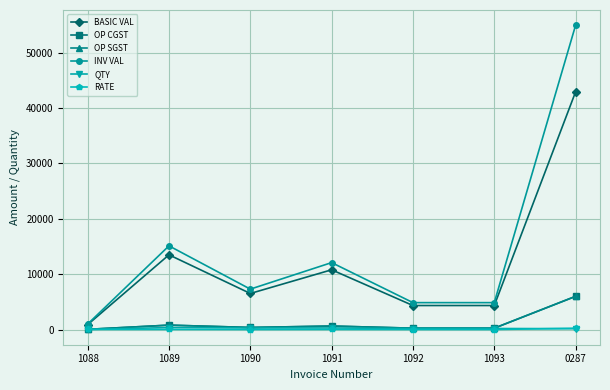

The value of BASIC VAL at 1089 is 5428.1. True or false?

False